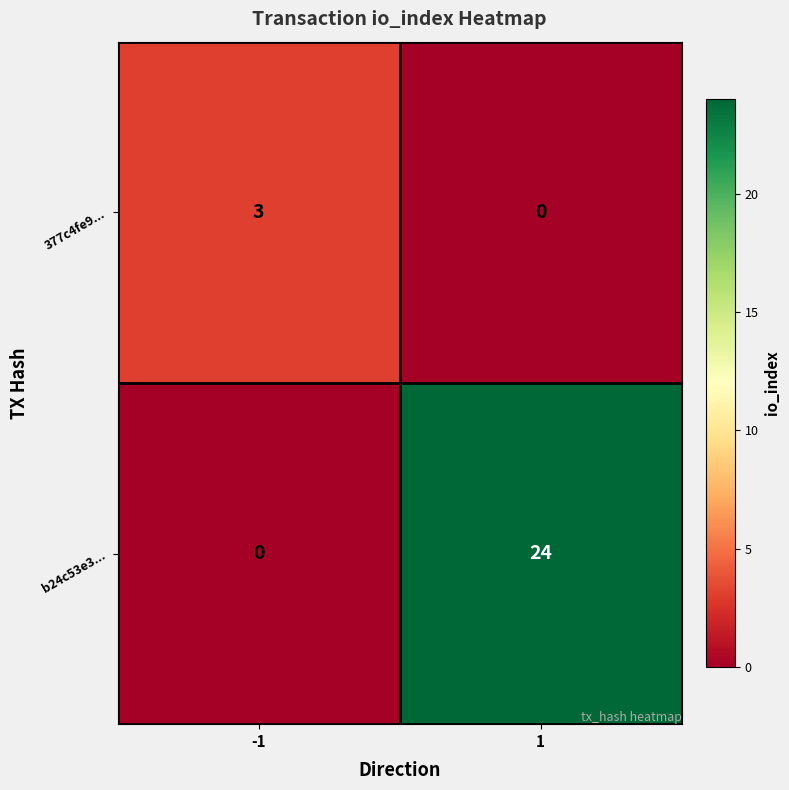

Count the number of data series in this chart.

2